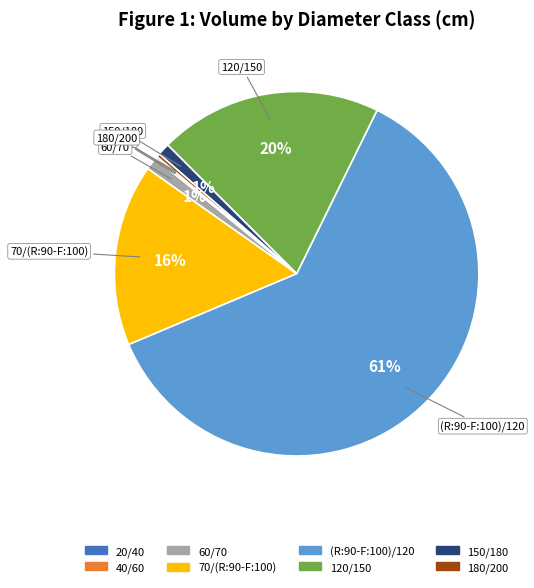

What is the largest slice in the pie chart?

(R:90-F:100)/120